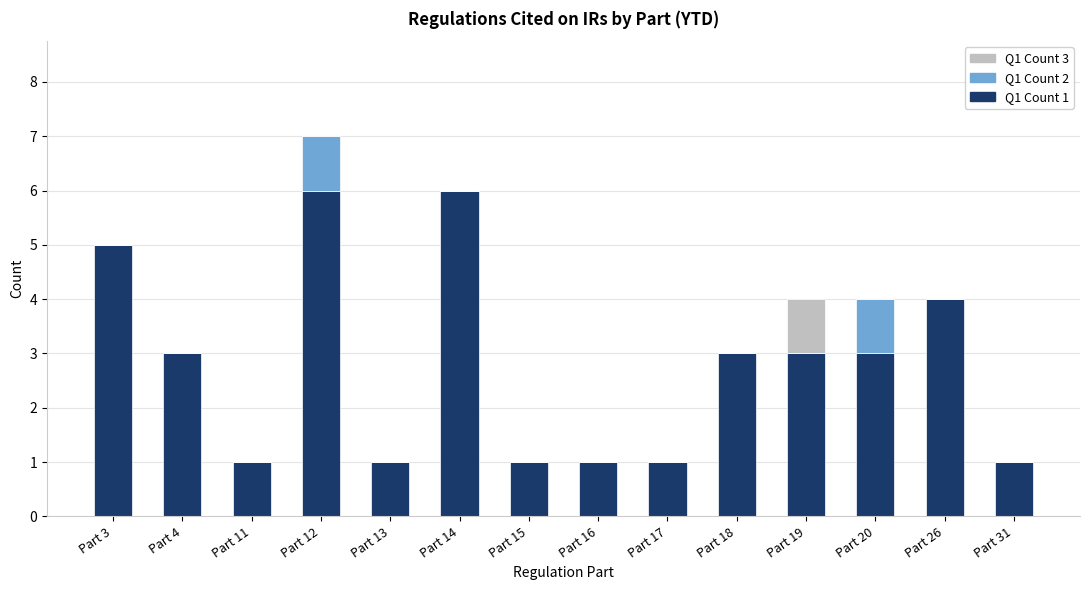

The Q1 Count 1 series shows 0 at Part 13. True or false?

False